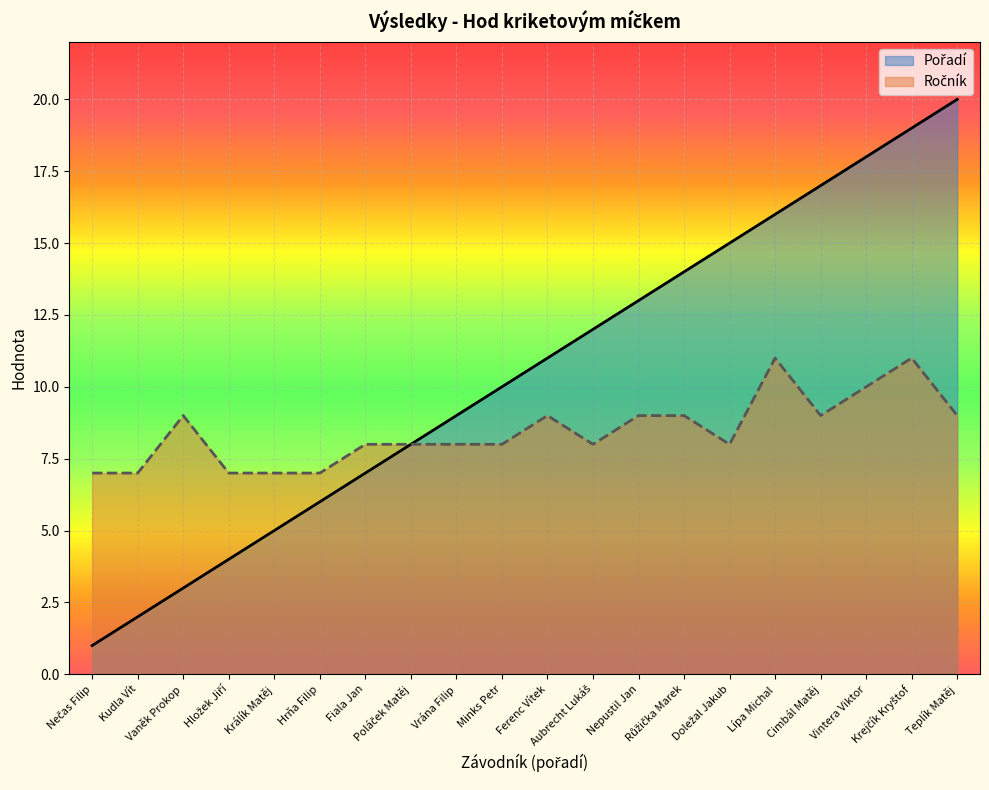

In Ročník, how many points are higher than both neighbors (excluding endpoints)?

4